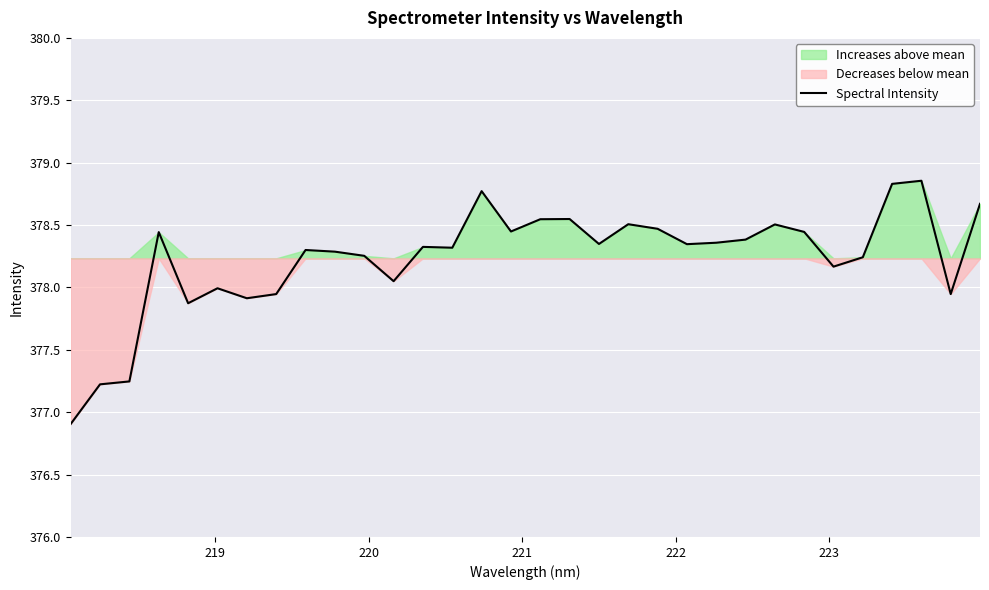

How many points are lower than both their immediate neighbors (excluding endpoints)?

9